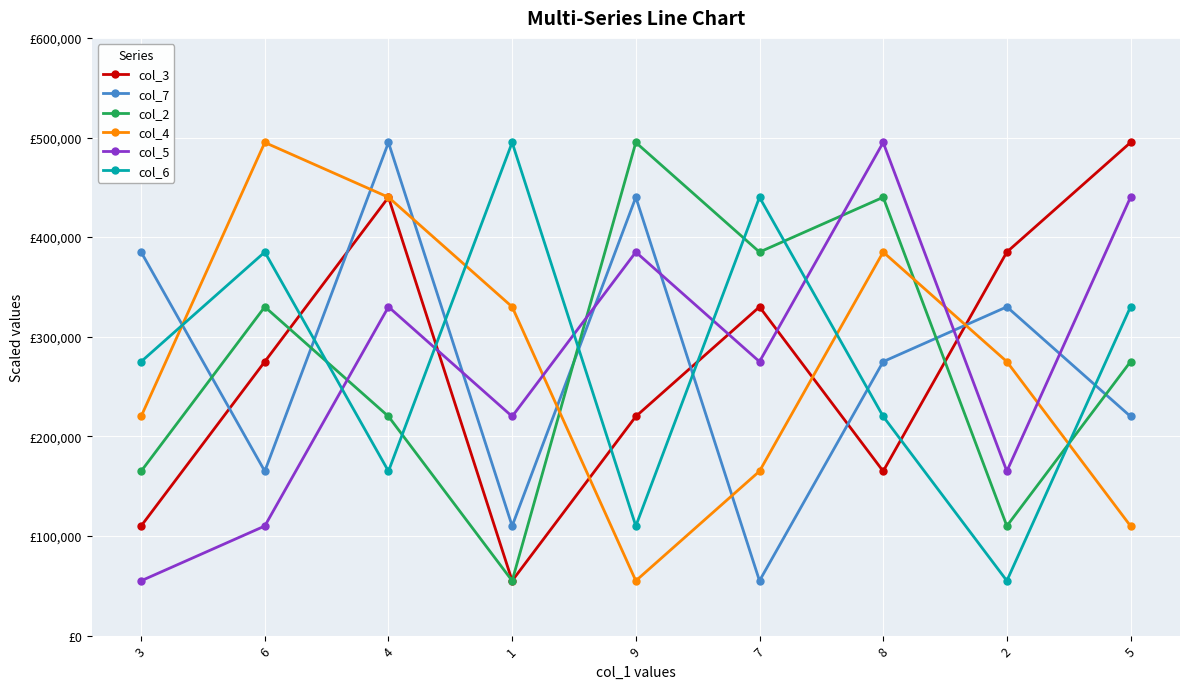

Does the chart display data point markers on the line(s)?

Yes